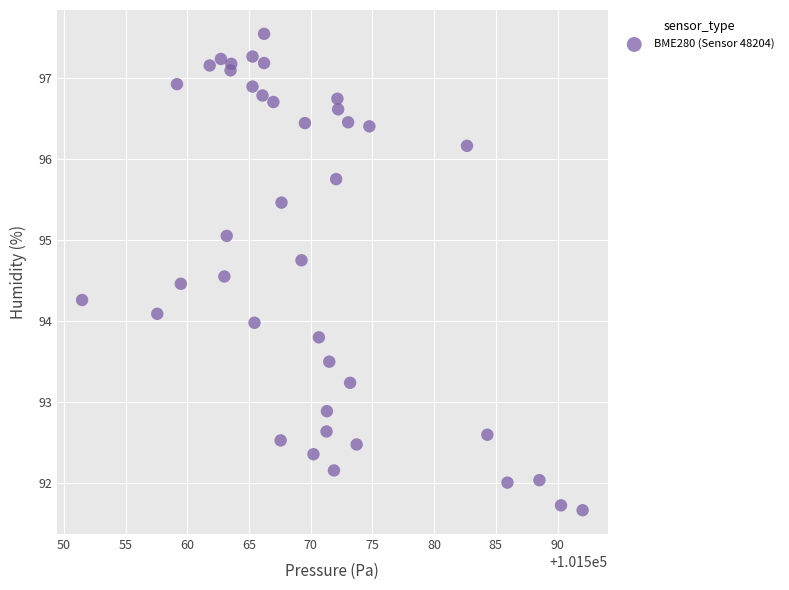

What is the range of X values (max minus min)?

40.6